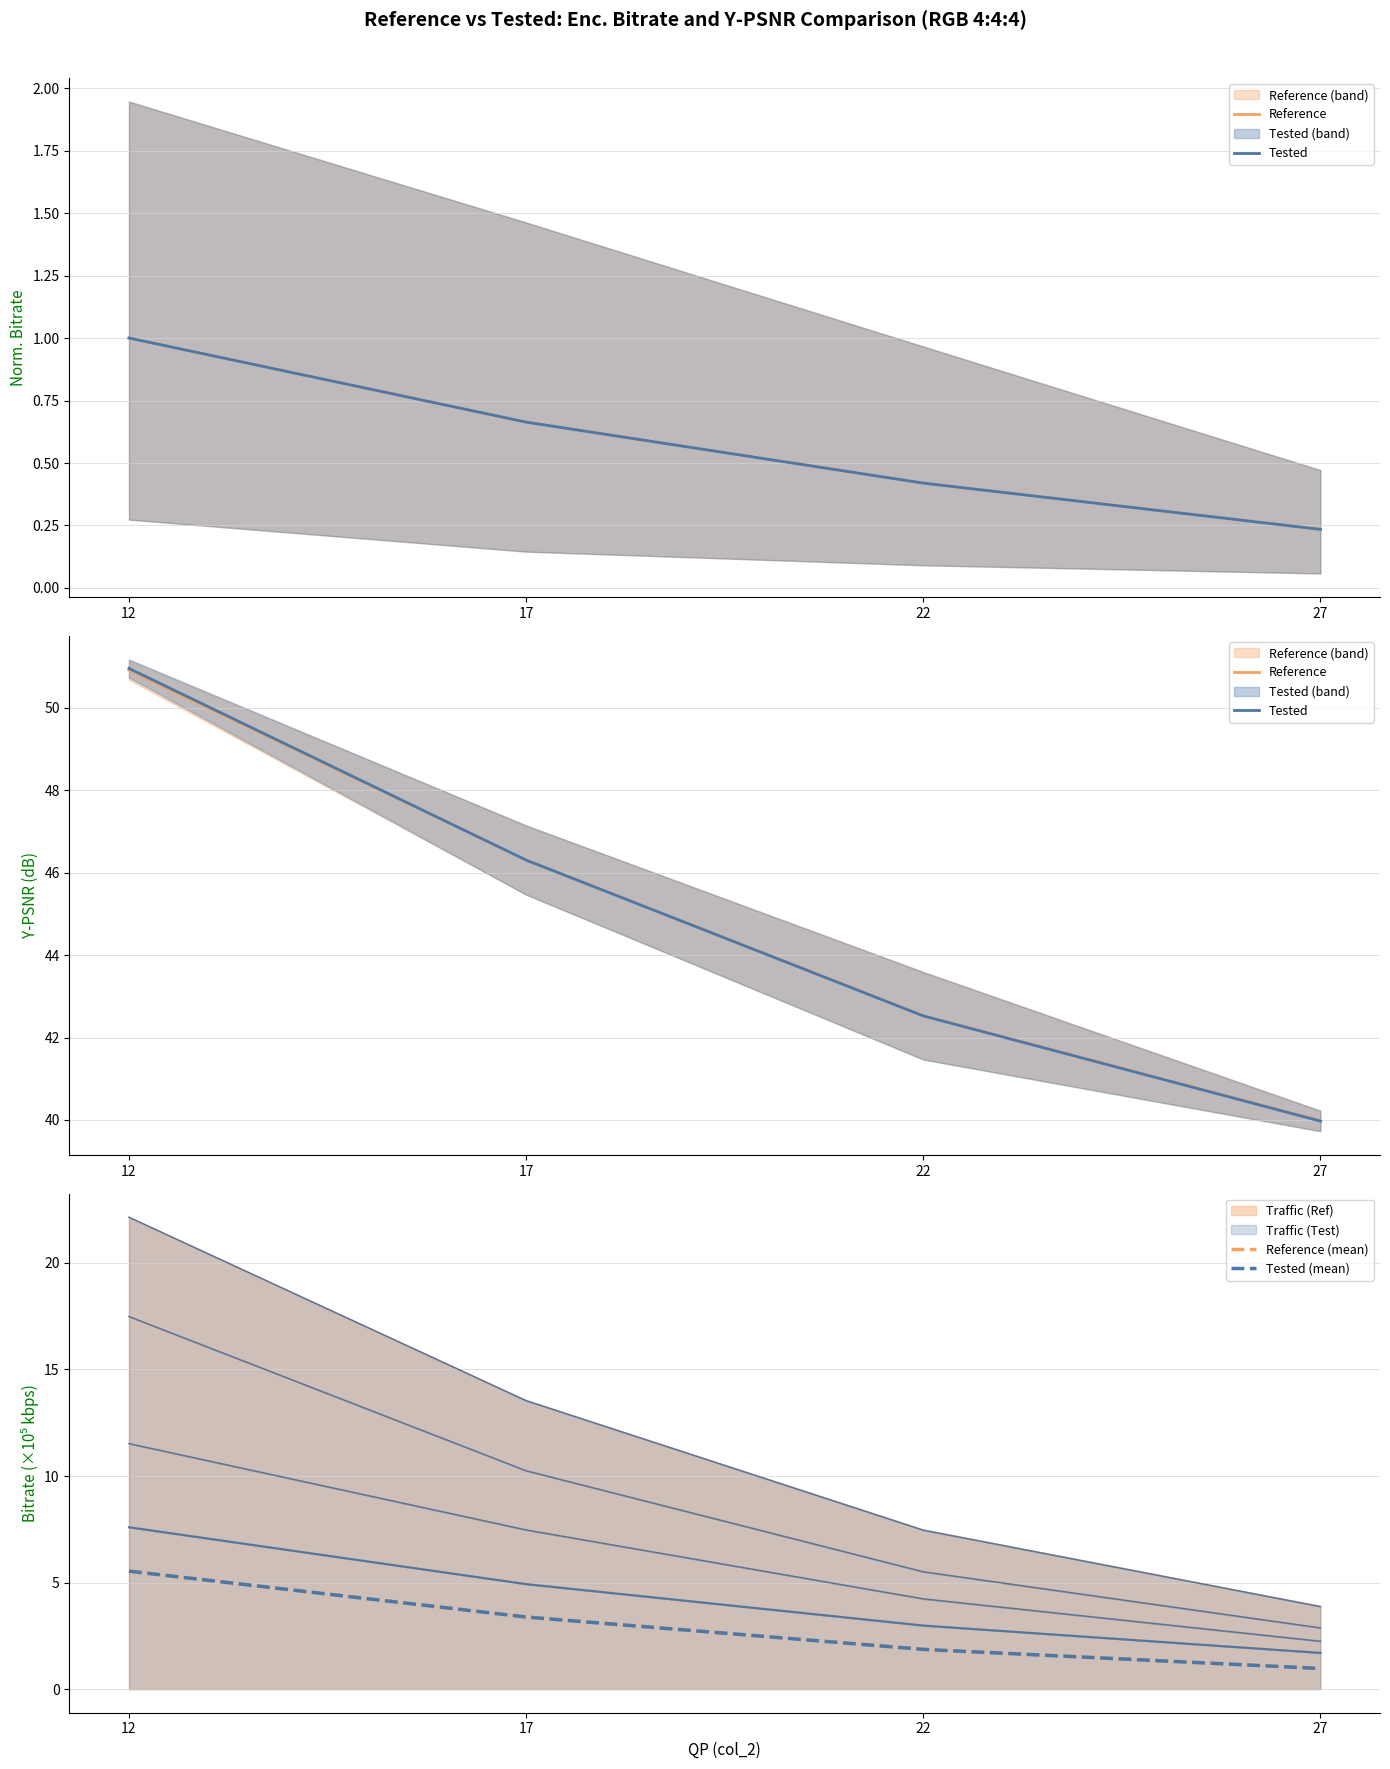

Read the Tested (mean) value at 22.

1.9